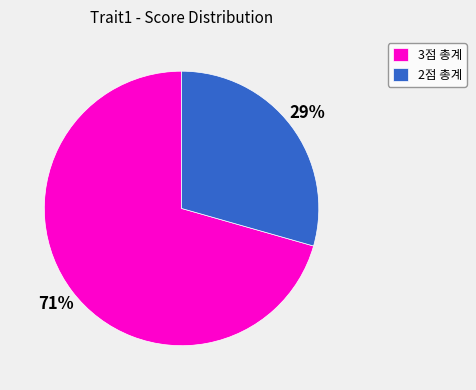

Which slice is the smallest?

2점 총계